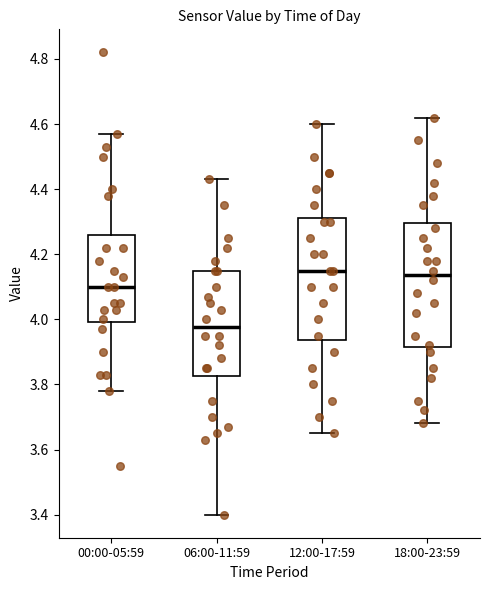

Reading left to right, read every box against the y-axis: the position of its median line, the range the box covers, and the ends of its whiskers. The values are not printed on the chart, so give them approximately, as read against the axis.

00:00-05:59: median 4.10, box 4.00 to 4.26, whiskers 3.78 to 4.58
06:00-11:59: median 3.98, box 3.82 to 4.16, whiskers 3.40 to 4.44
12:00-17:59: median 4.16, box 3.94 to 4.32, whiskers 3.66 to 4.60
18:00-23:59: median 4.14, box 3.92 to 4.30, whiskers 3.68 to 4.62